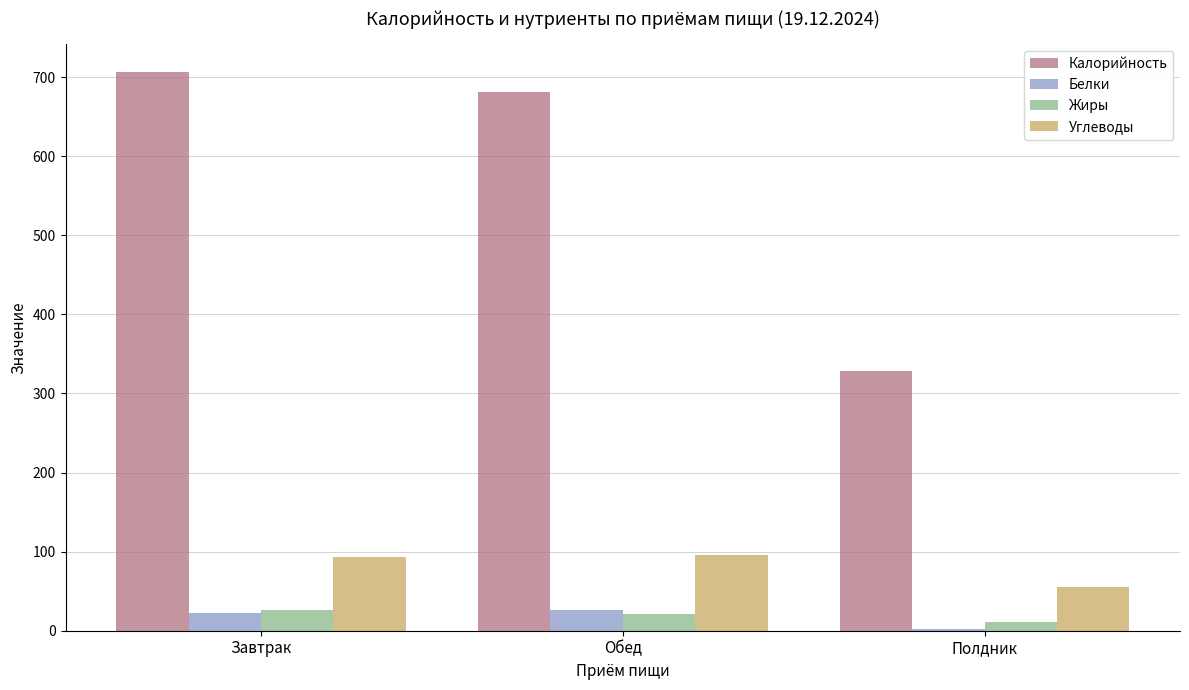

Is the value of Углеводы at Завтрак greater than the value of Белки at Полдник?

Yes